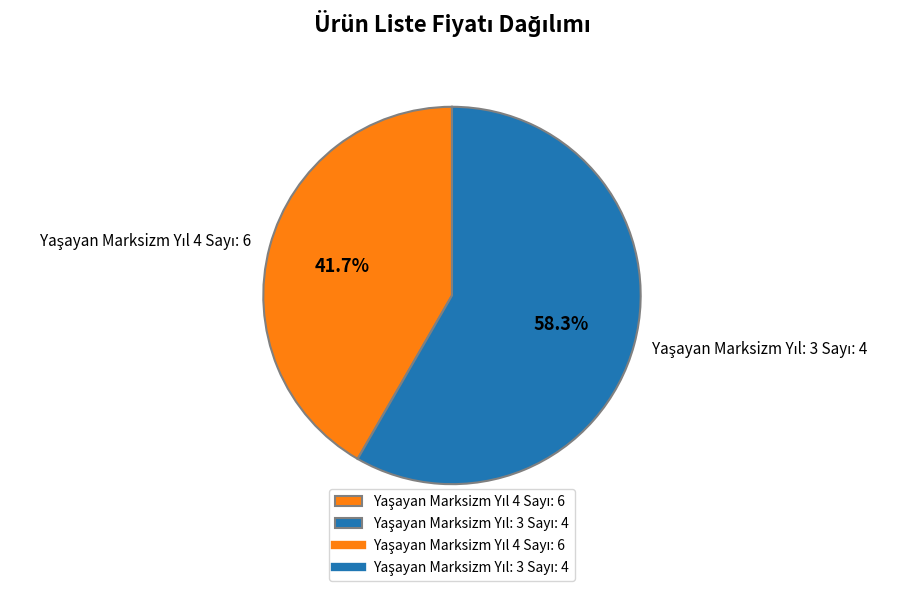

Does any single category account for the majority?

Yes